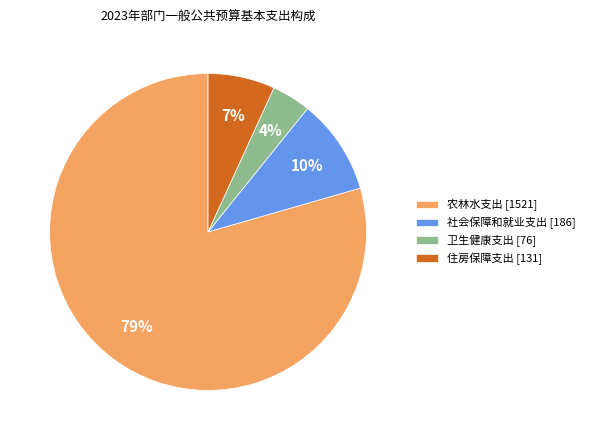

Rank the categories by value from highest to lowest.

农林水支出, 社会保障和就业支出, 住房保障支出, 卫生健康支出